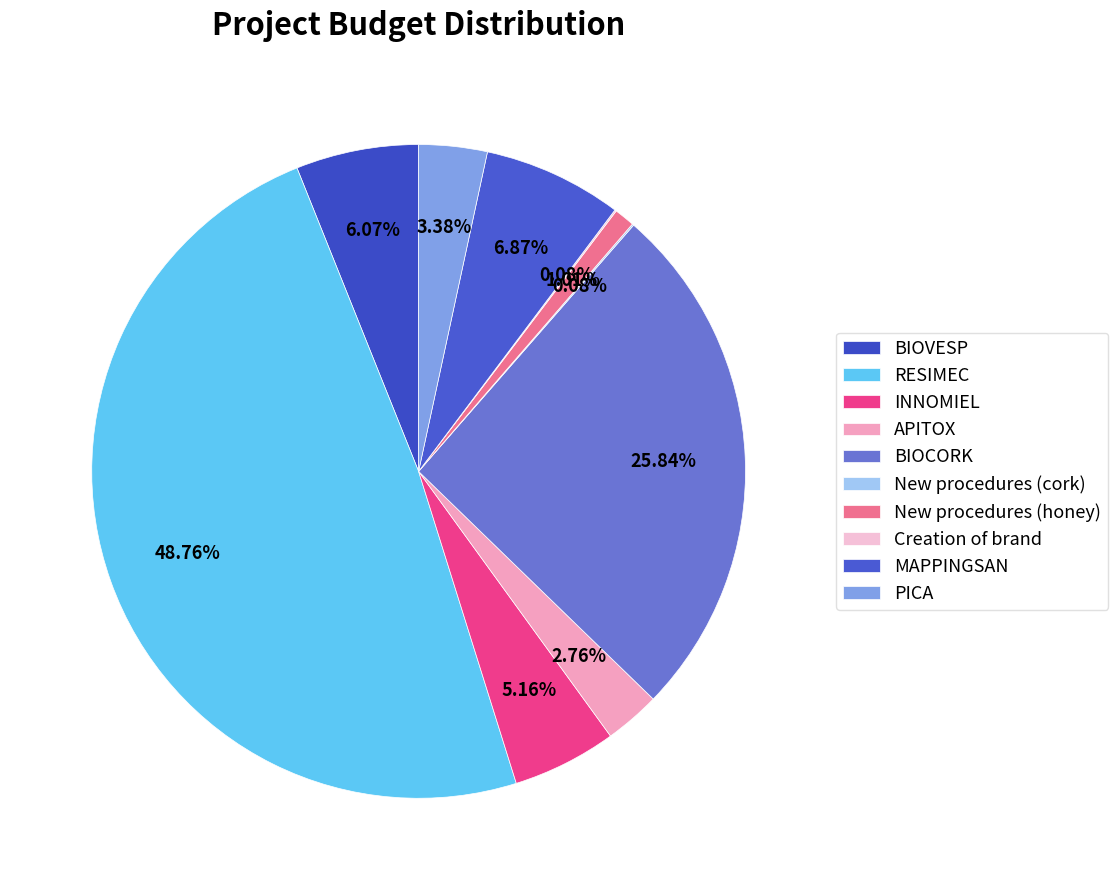

Count the number of slices in the pie.

10